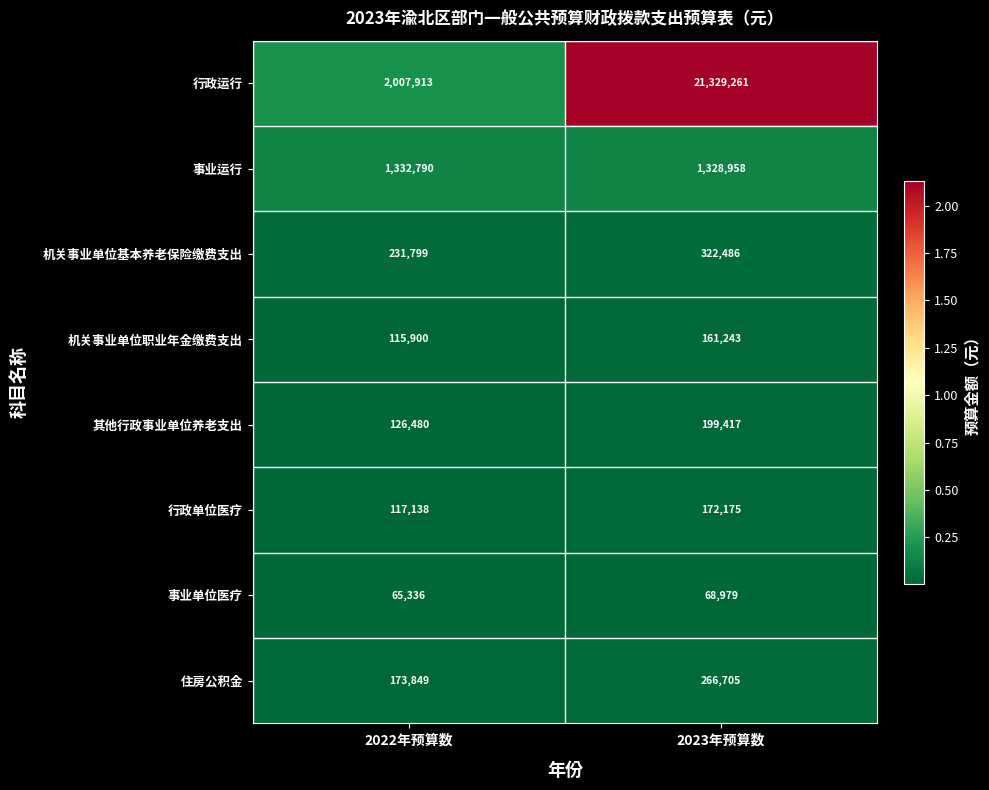

Reading left to right, list all the values displayed in this chart.

行政运行: 2007913	21329261
事业运行: 1332790	1328958
机关事业单位基本养老保险缴费支出: 231799	322486
机关事业单位职业年金缴费支出: 115900	161243
其他行政事业单位养老支出: 126480	199417
行政单位医疗: 117138	172175
事业单位医疗: 65336	68979
住房公积金: 173849	266705